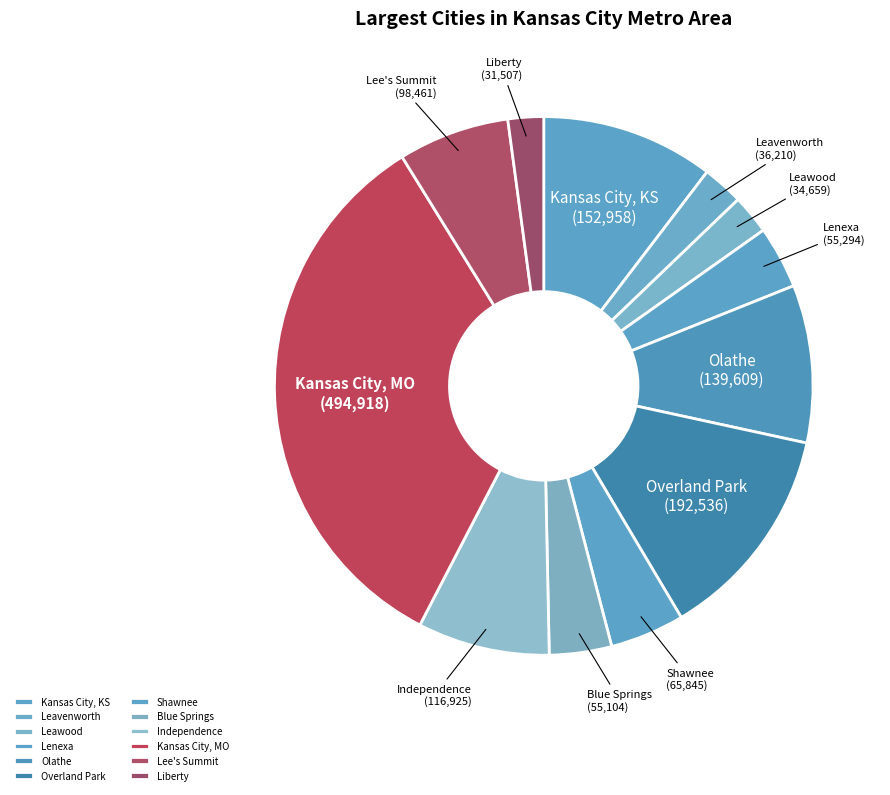

Do Leawood and Kansas City, KS together represent more than half of the pie?

No